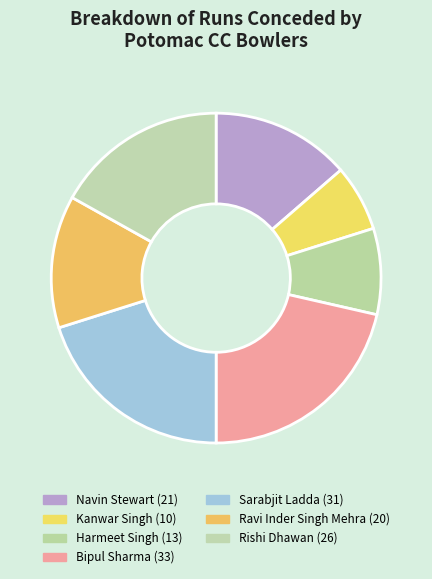

To the nearest percent, what is the difference between the largest and smallest slice percentages?

15%